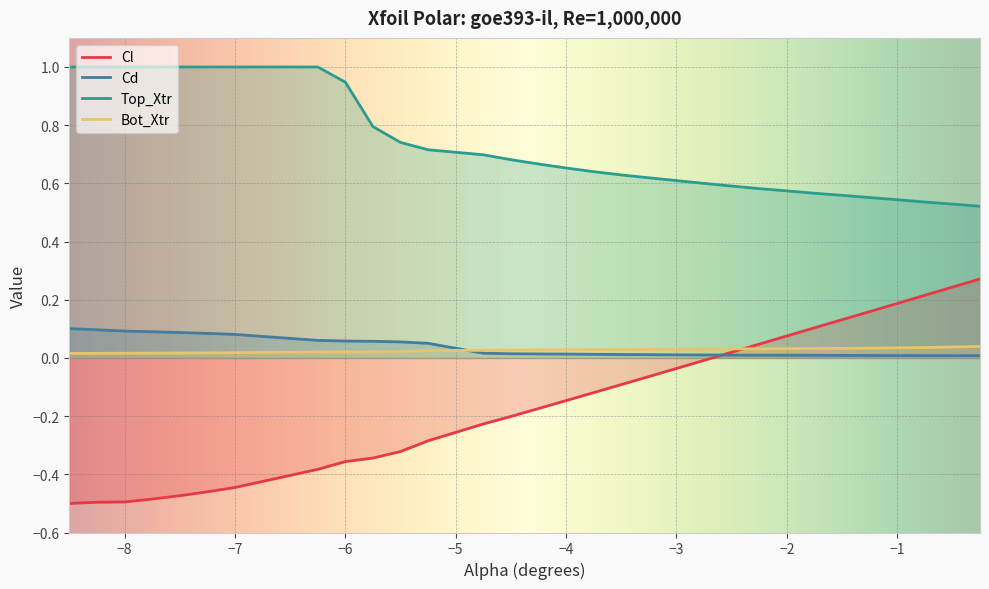

Which series has the widest spread of values?

Cl